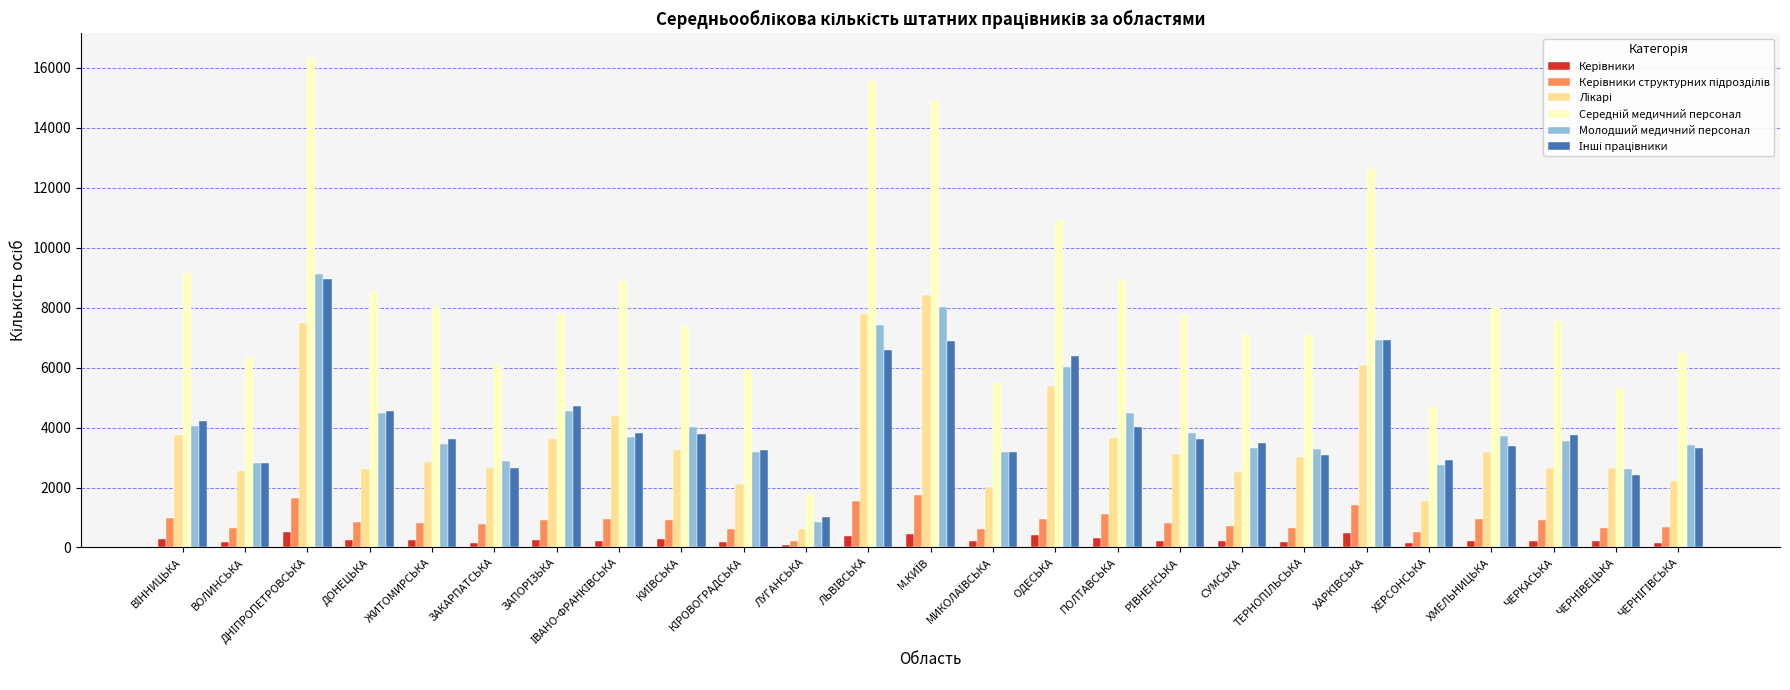

What is the sum of all Молодший медичний персонал values?

105608.9